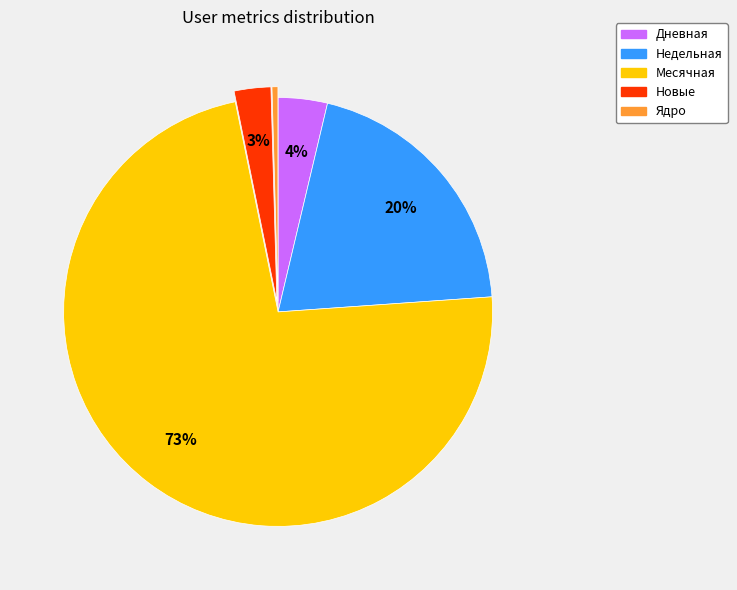

Which category accounts for the majority?

Месячная